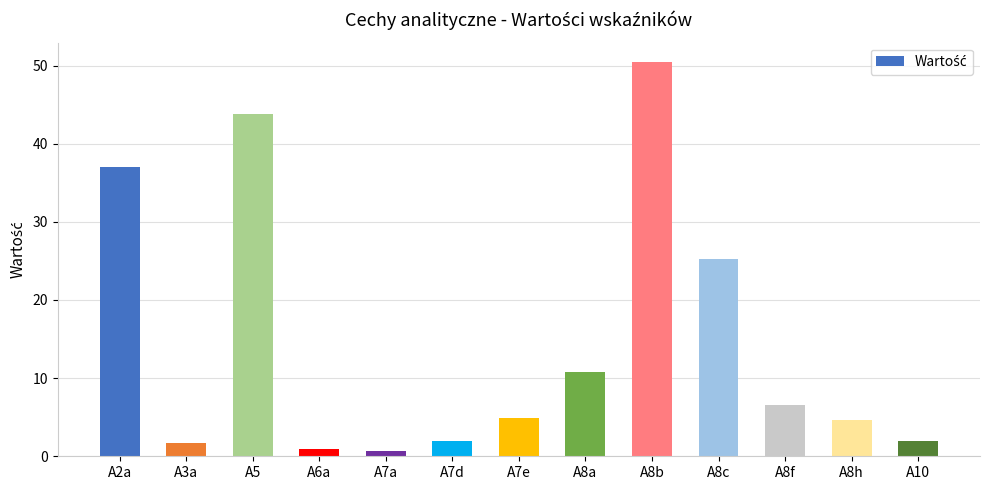

What is the average value?

14.7